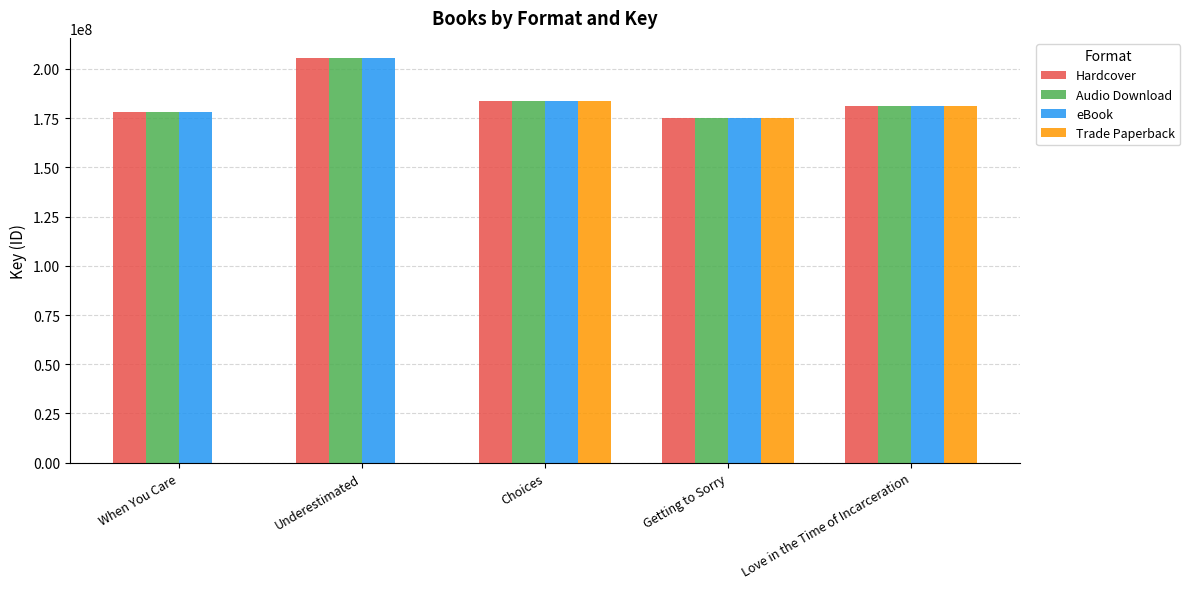

What is the sum of all Hardcover values?

923547772